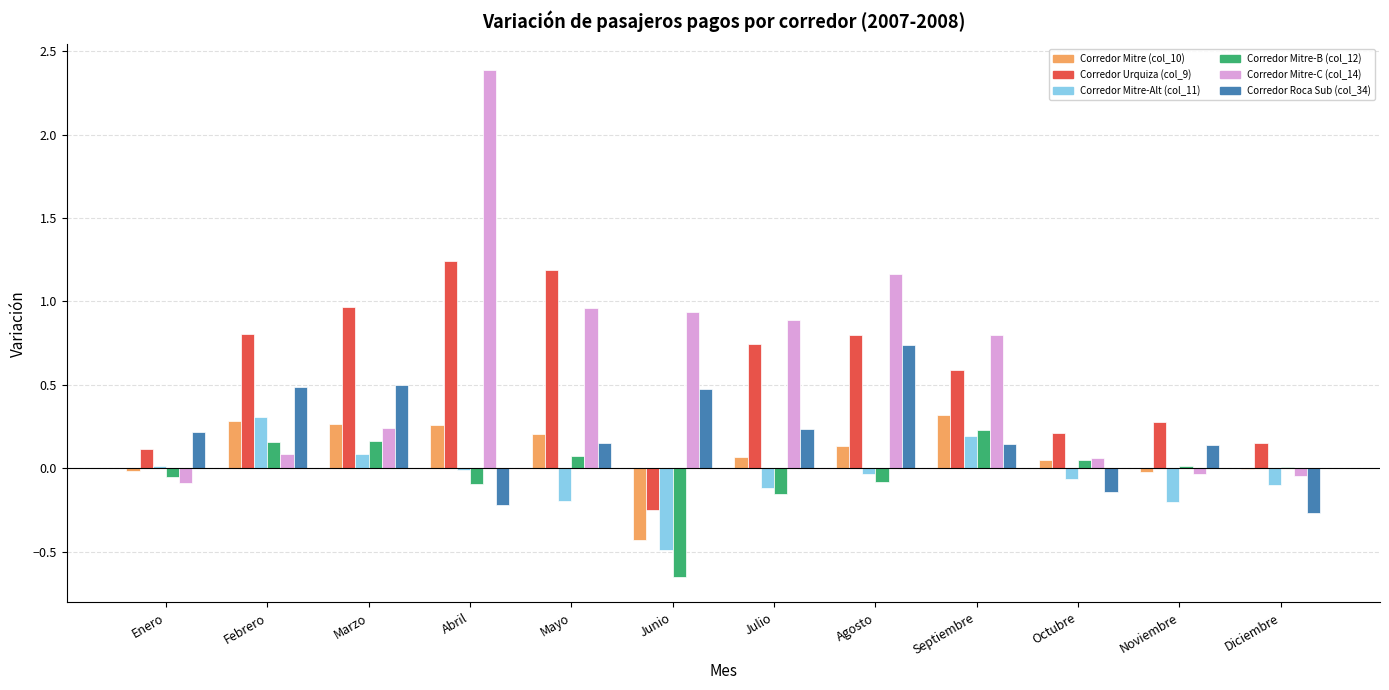

What is the total value across all series at Septiembre?

2.3